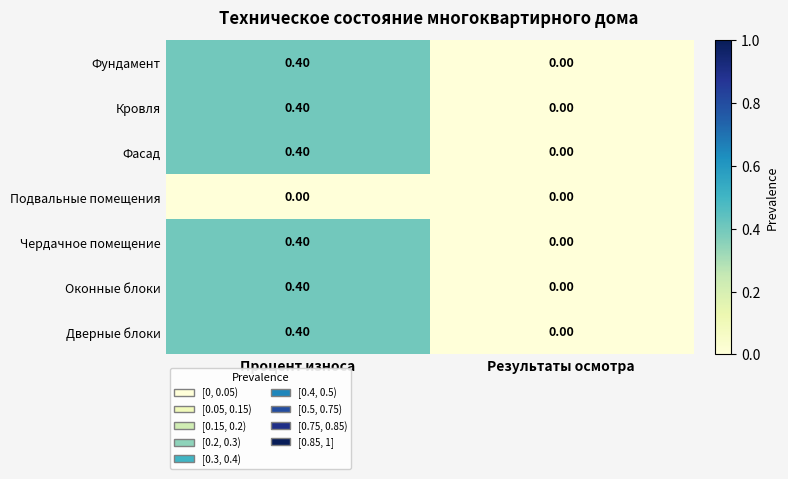

What is the sum of the Чердачное помещение values at Процент износа and Результаты осмотра?

0.4